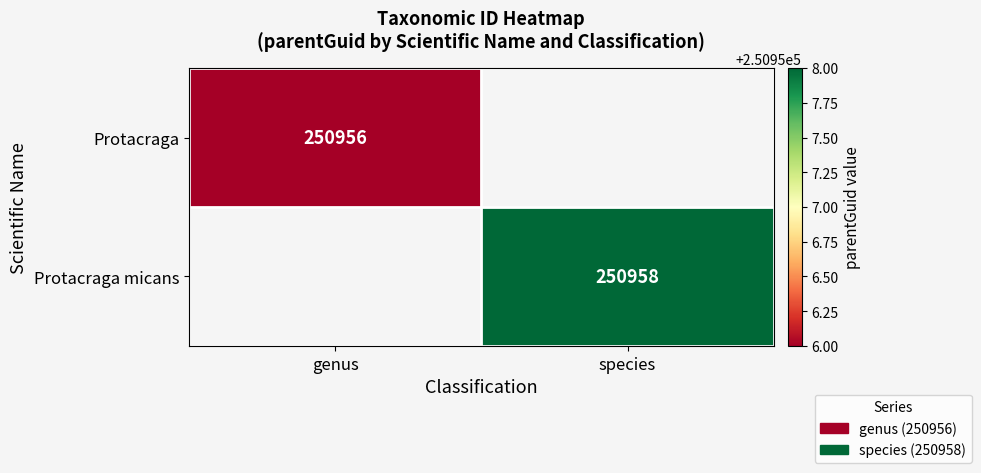

Which label corresponds to the smallest value in the chart?

genus